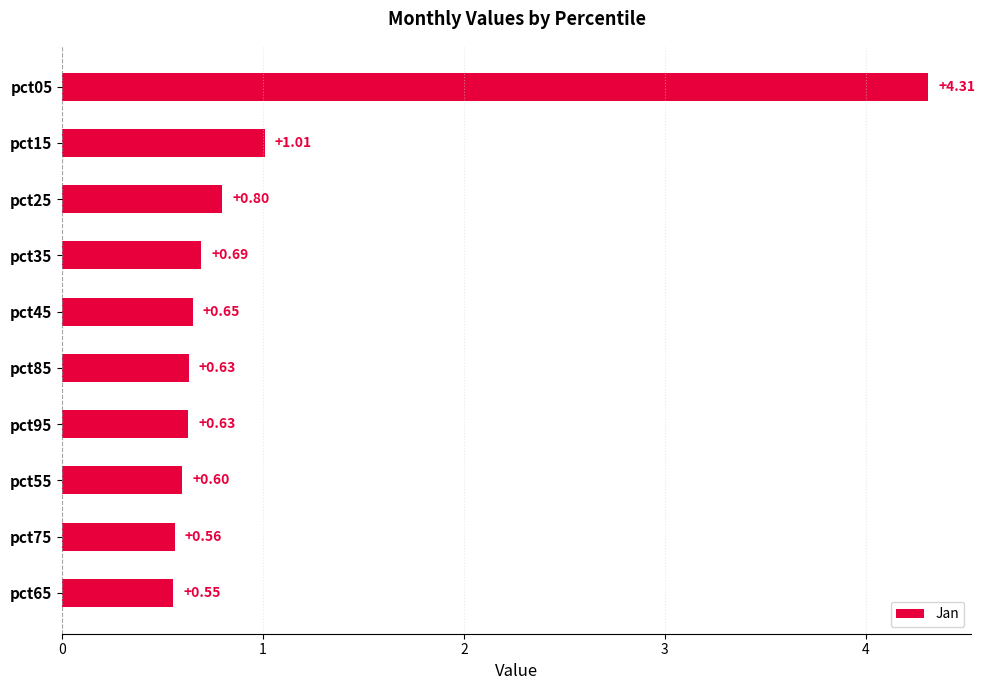

What is the sum of the values at pct05 and pct45?

5.0